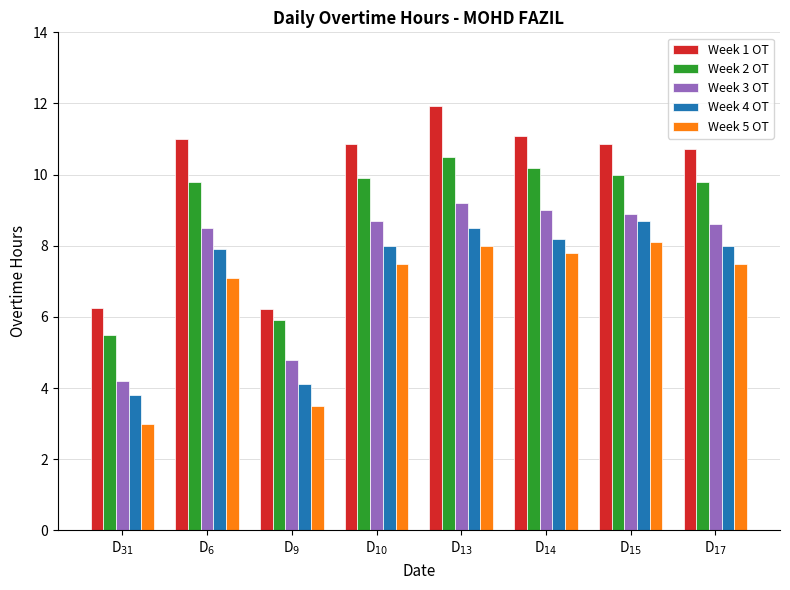

Count the number of categories in the chart.

8